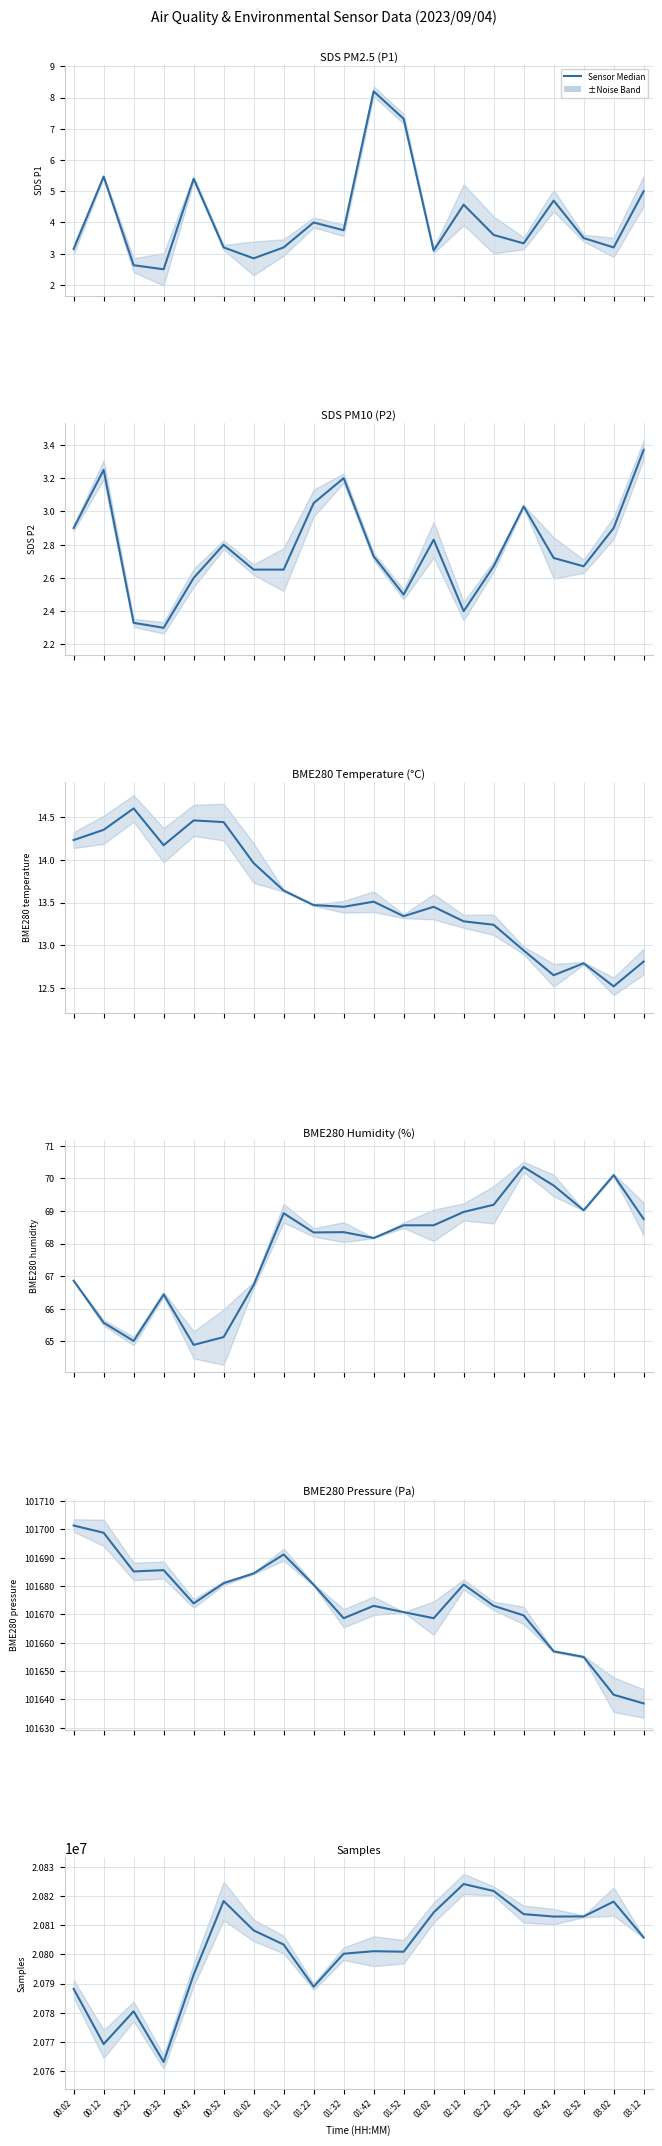

Where does the SDS_P1 series first go above 3?

00:02